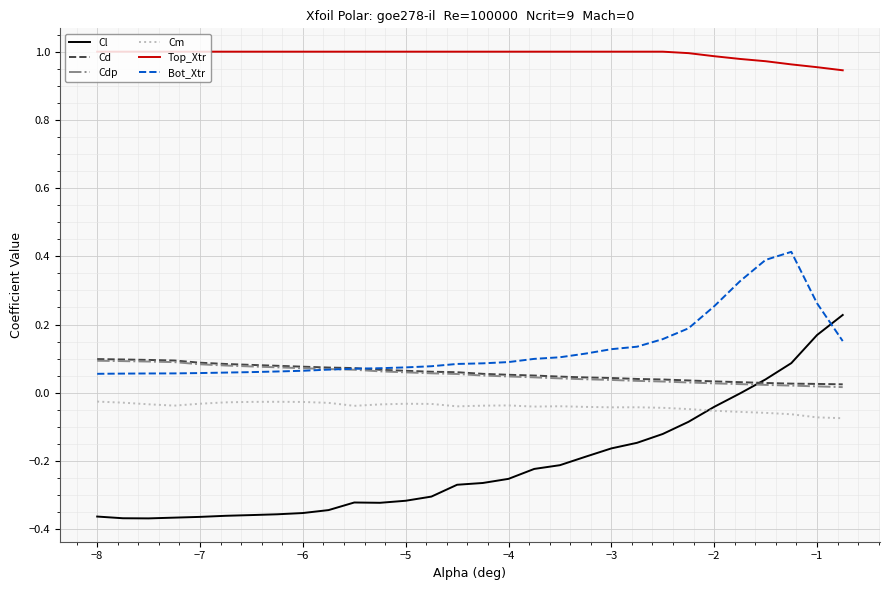

Which series has the largest range (max minus min)?

Cl